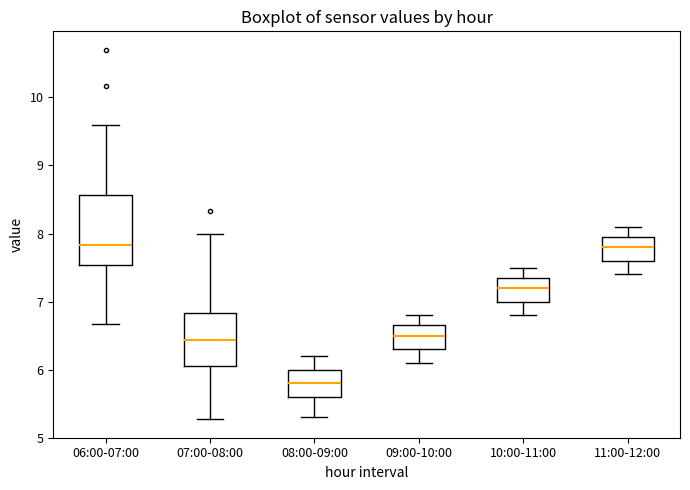

Reading left to right, read every box against the y-axis: the position of its median line, the range the box covers, and the ends of its whiskers. The values are not printed on the chart, so give them approximately, as read against the axis.

06:00-07:00: median 7.8, box 7.5 to 8.6, whiskers 6.7 to 9.6
07:00-08:00: median 6.4, box 6.1 to 6.8, whiskers 5.3 to 8.0
08:00-09:00: median 5.8, box 5.6 to 6.0, whiskers 5.3 to 6.2
09:00-10:00: median 6.5, box 6.3 to 6.7, whiskers 6.1 to 6.8
10:00-11:00: median 7.2, box 7.0 to 7.4, whiskers 6.8 to 7.5
11:00-12:00: median 7.8, box 7.6 to 8.0, whiskers 7.4 to 8.1